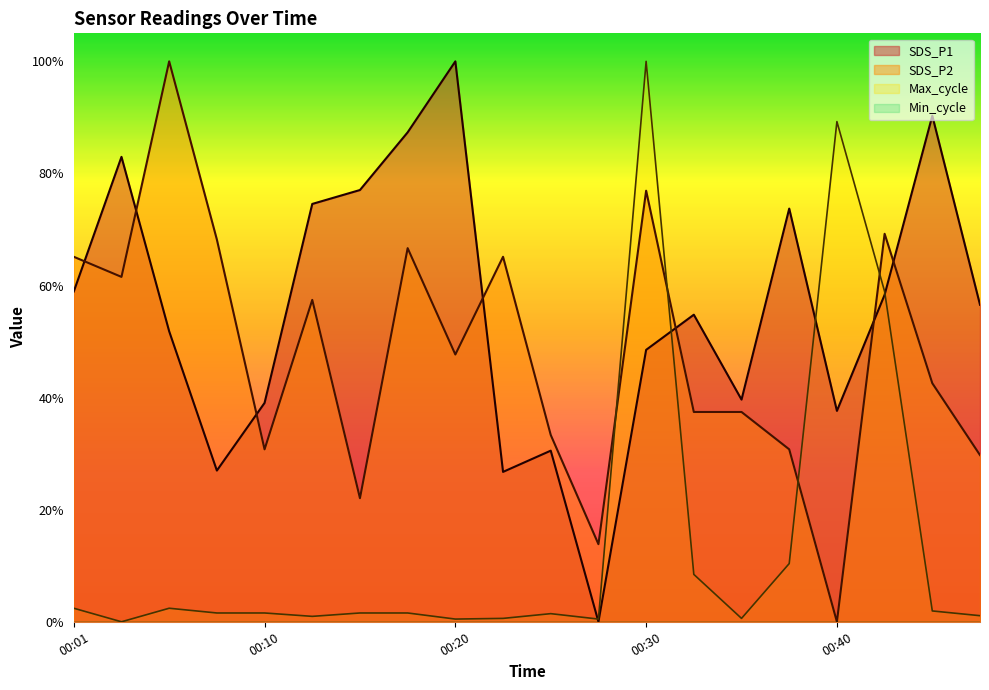

List the labels in order of SDS_P2 value, largest first.

00:05, 00:30, 00:42, 00:08, 00:18, 00:01, 00:23, 00:03, 00:13, 00:20, 00:44, 00:32, 00:35, 00:25, 00:10, 00:37, 00:47, 00:15, 00:27, 00:40